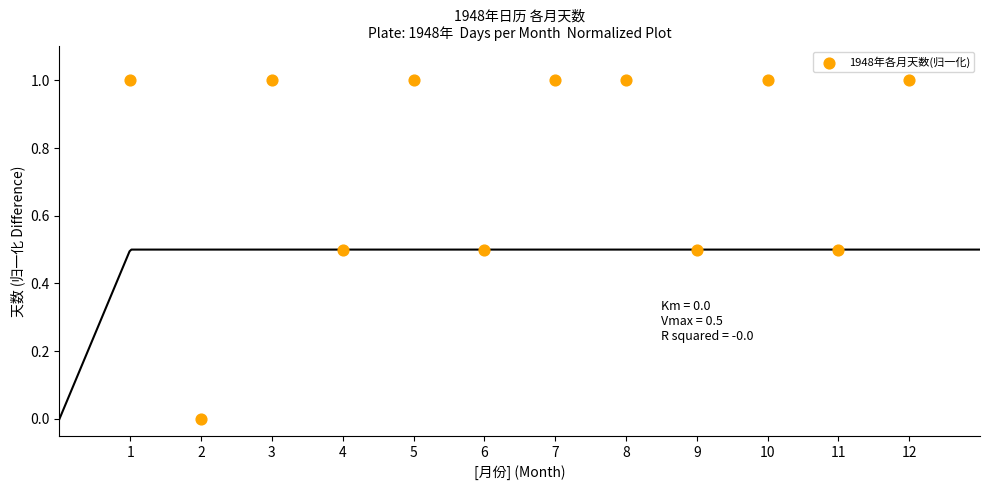

What is the average X value?

6.5